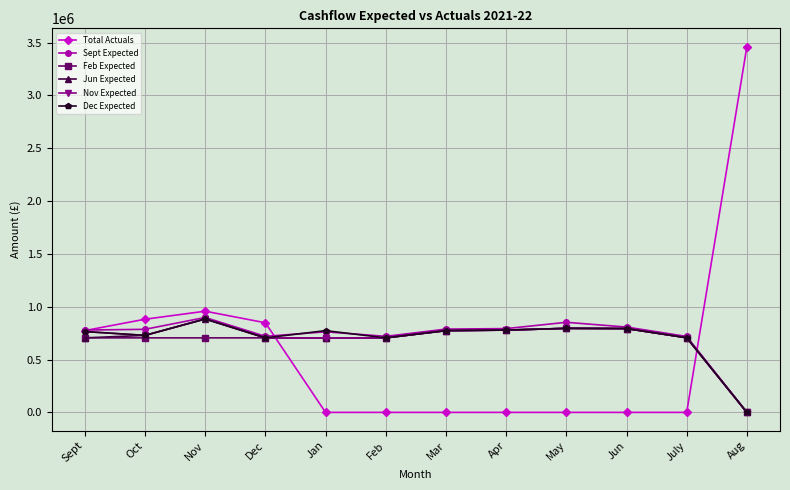

What is the greatest value displayed?

3462451